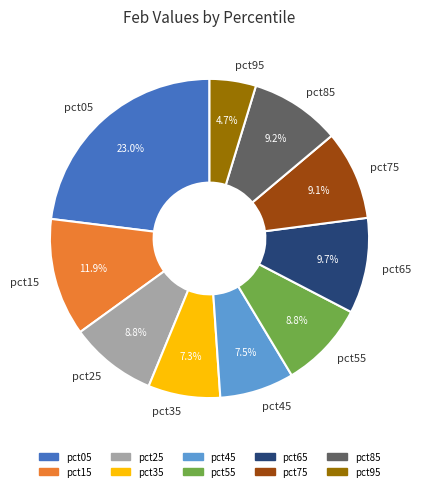

True or false: pct85 accounts for 9% of the total.

True